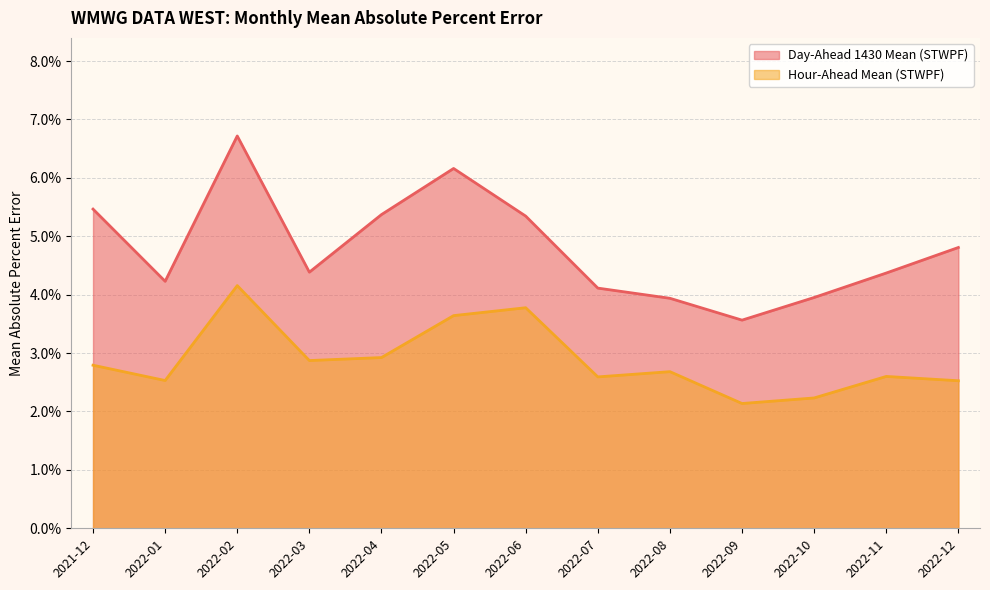

At which category does Day-Ahead 1430 Mean (STWPF) reach its first local peak?

2022-02